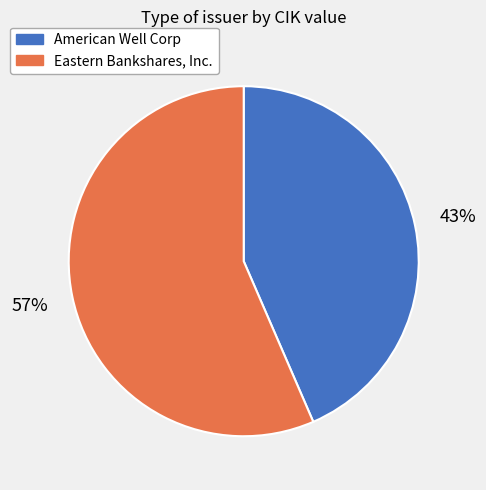

Is there any slice that represents more than half of the pie?

Yes